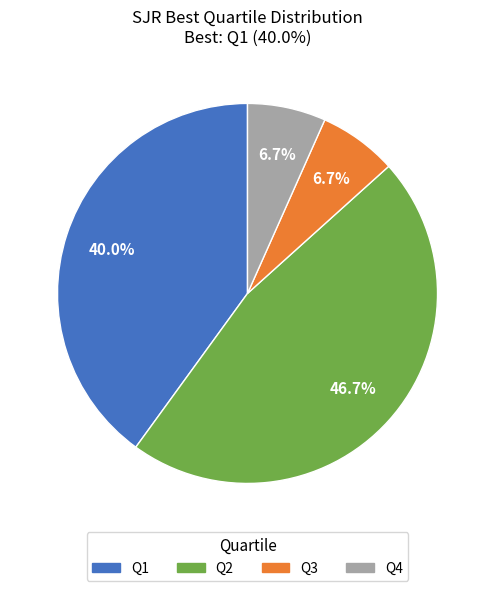

Is it true that Q2 is 47% of the pie?

True